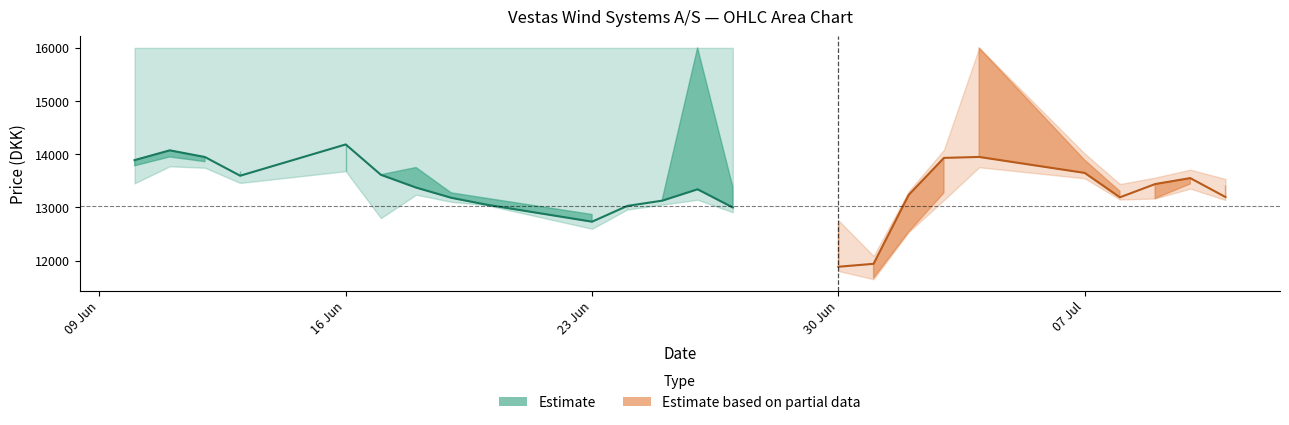

At which category is the sum across all series the highest?

04.07.2025